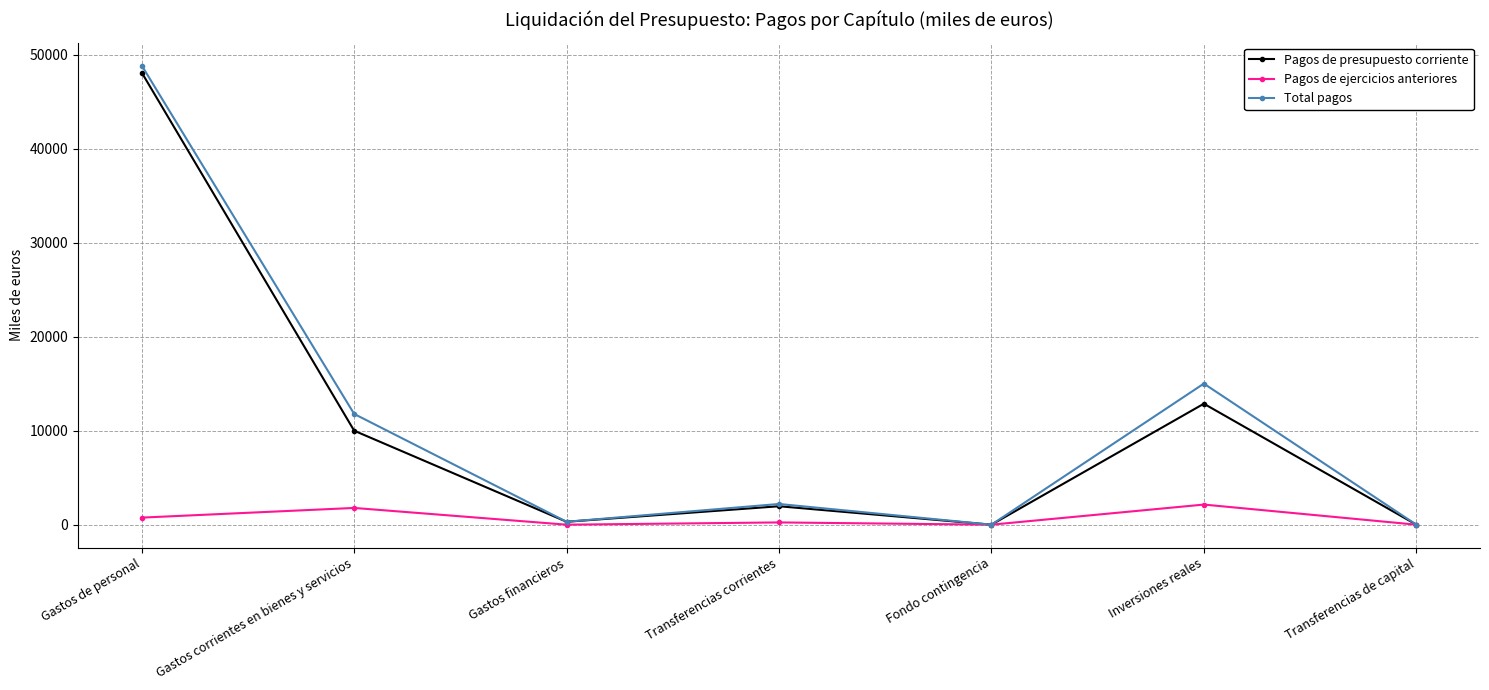

How many interior local peaks does the Pagos de presupuesto corriente series have?

2